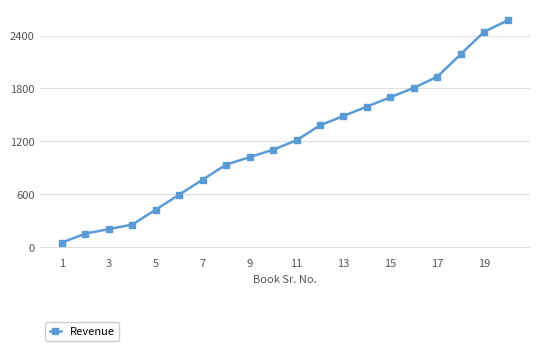

How many lines are shown in the chart?

1